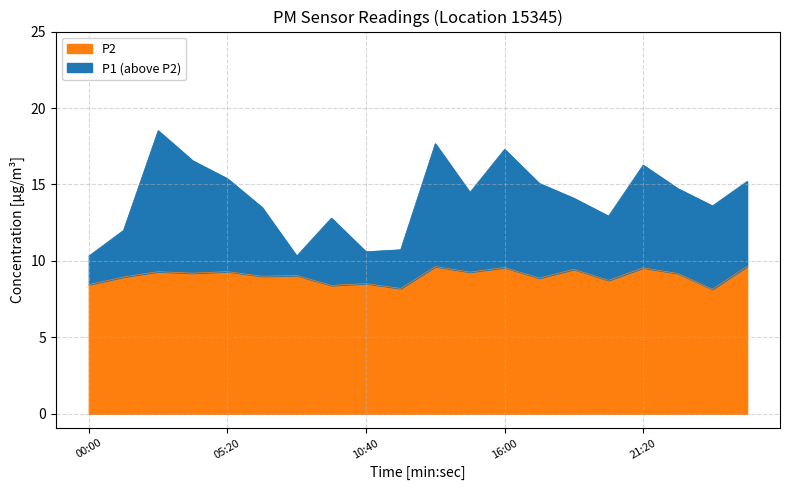

Reading left to right, what are all the values shown in this chart?

P1: 10.3	12.0	18.5	16.6	15.4	13.5	10.3	12.8	10.6	10.7	17.7	14.5	17.3	15.1	14.1	12.9	16.3	14.7	13.6	15.2
P2: 8.4	8.9	9.3	9.2	9.3	9.0	9.1	8.4	8.5	8.2	9.6	9.3	9.6	8.9	9.4	8.7	9.6	9.2	8.2	9.7